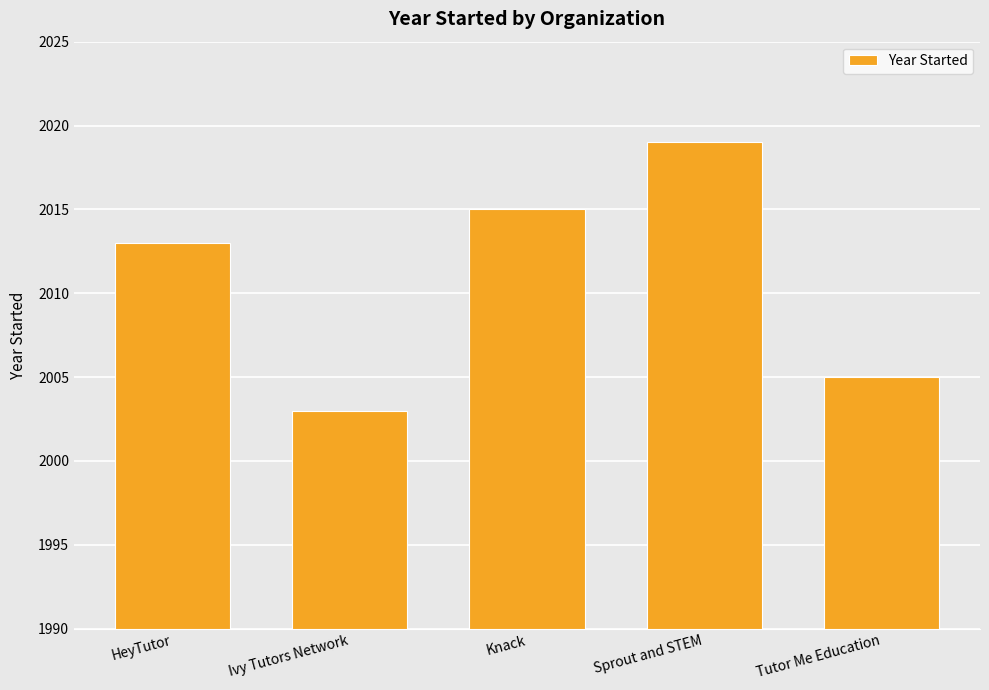

Read the value at Sprout and STEM.

2019